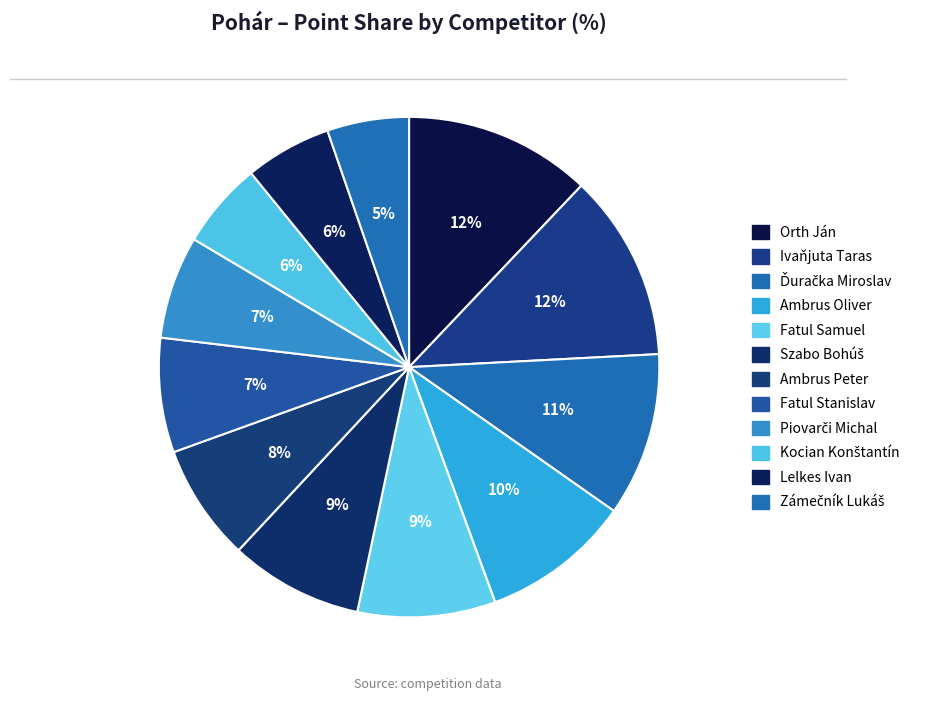

Is there any slice that represents more than half of the pie?

No